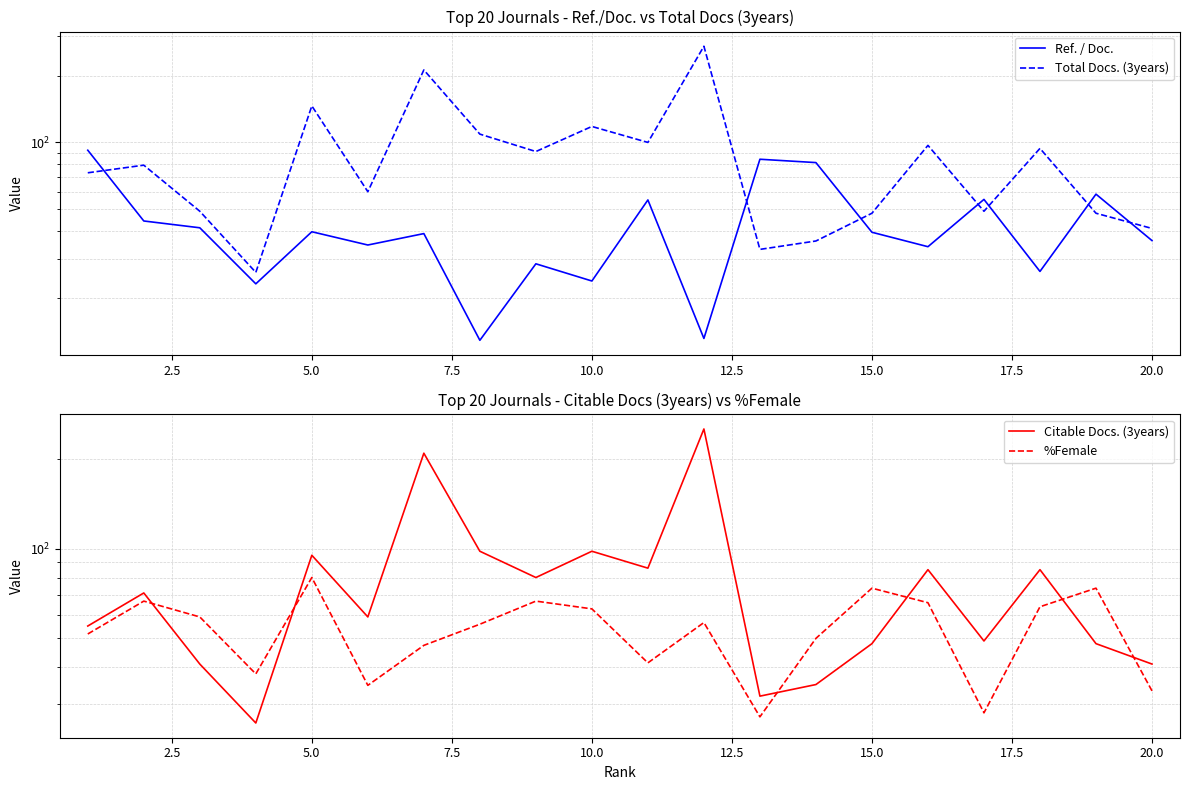

What is the sum of all %Female values?

1076.4